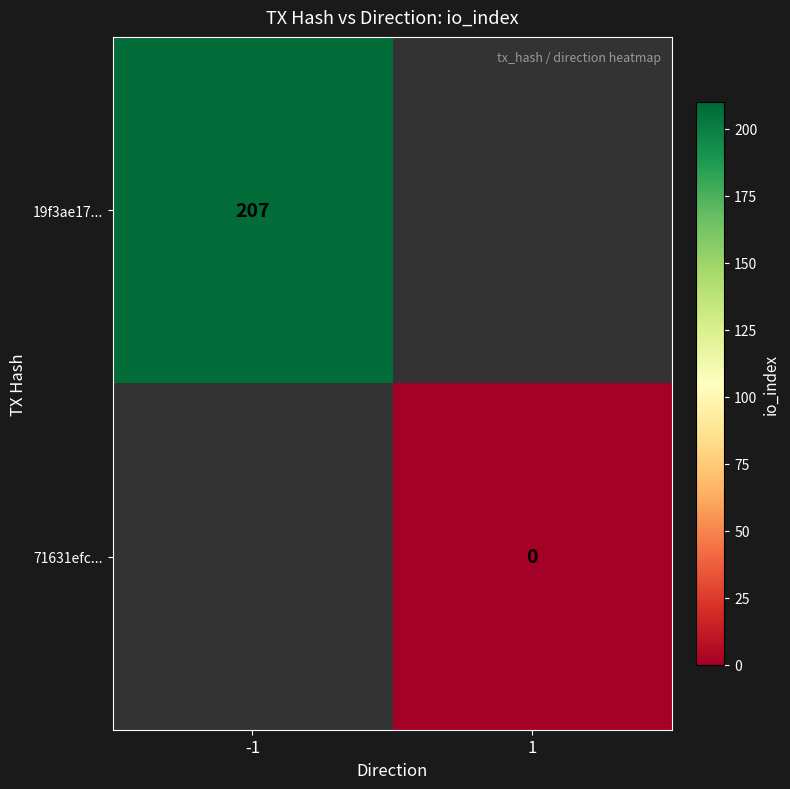

At which category does the chart reach its peak across all series?

-1